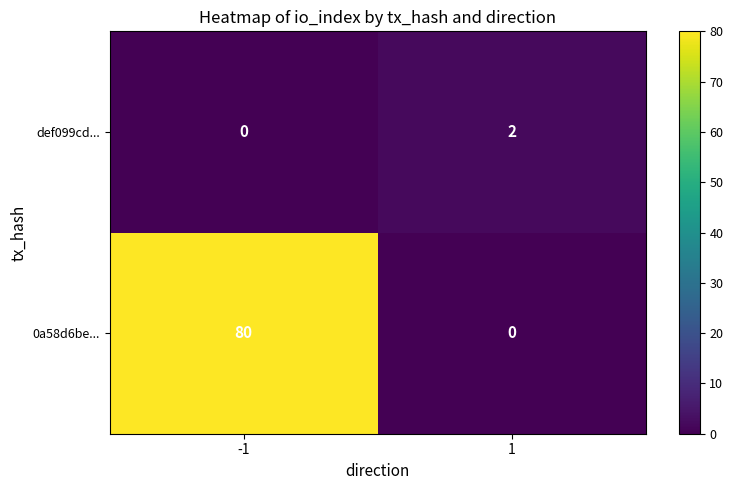

Reading right to left, what are all the values shown in this chart?

def099cd...: 1=2	-1=0
0a58d6be...: 1=0	-1=80